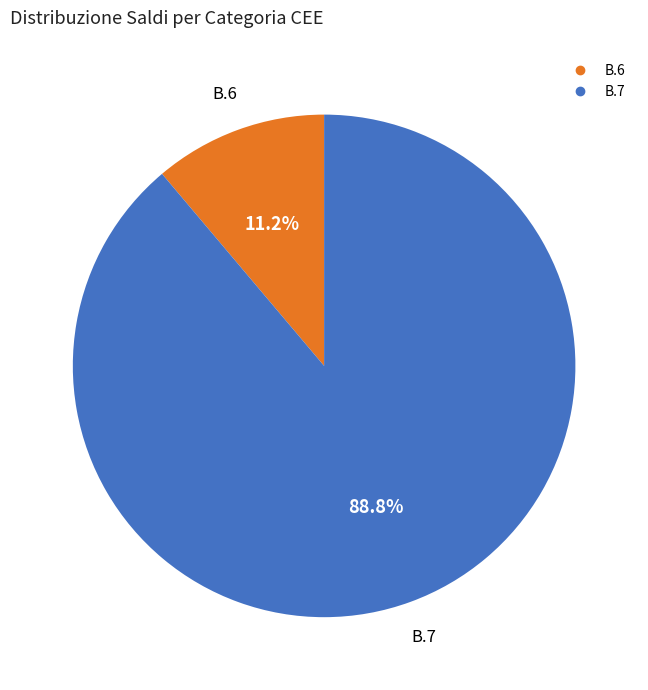

To the nearest percent, what is the difference between the largest and smallest slice percentages?

78%